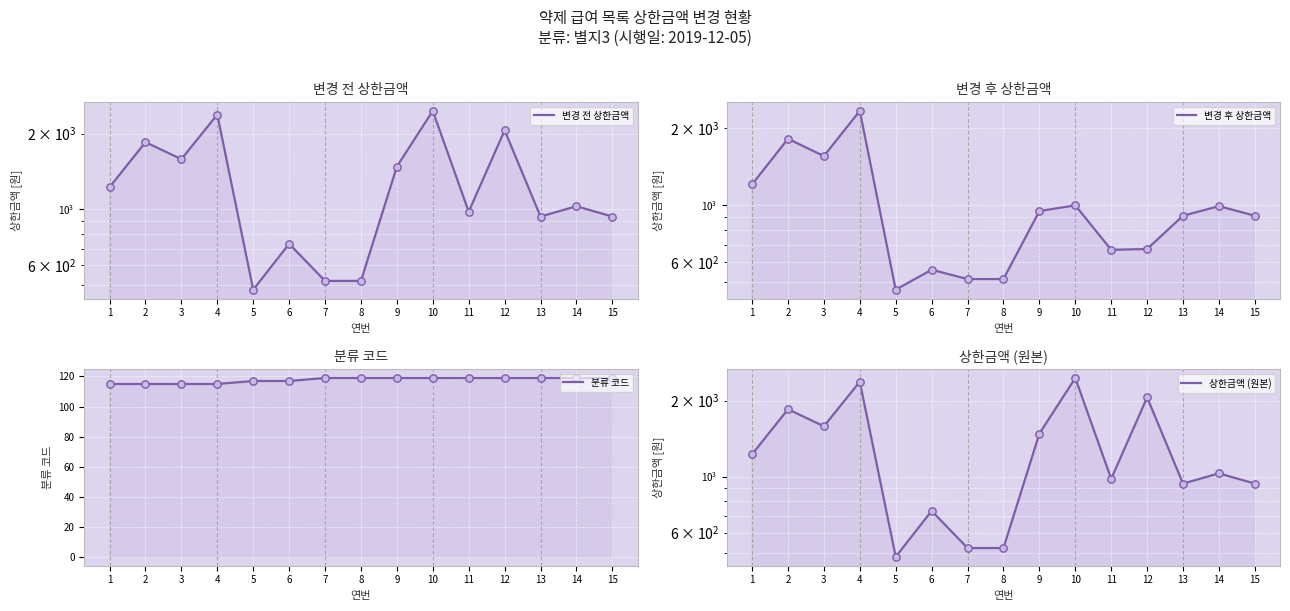

What are all the series names shown in the legend?

변경 전 상한금액, 변경 후 상한금액, 분류 코드, 상한금액 (원본)